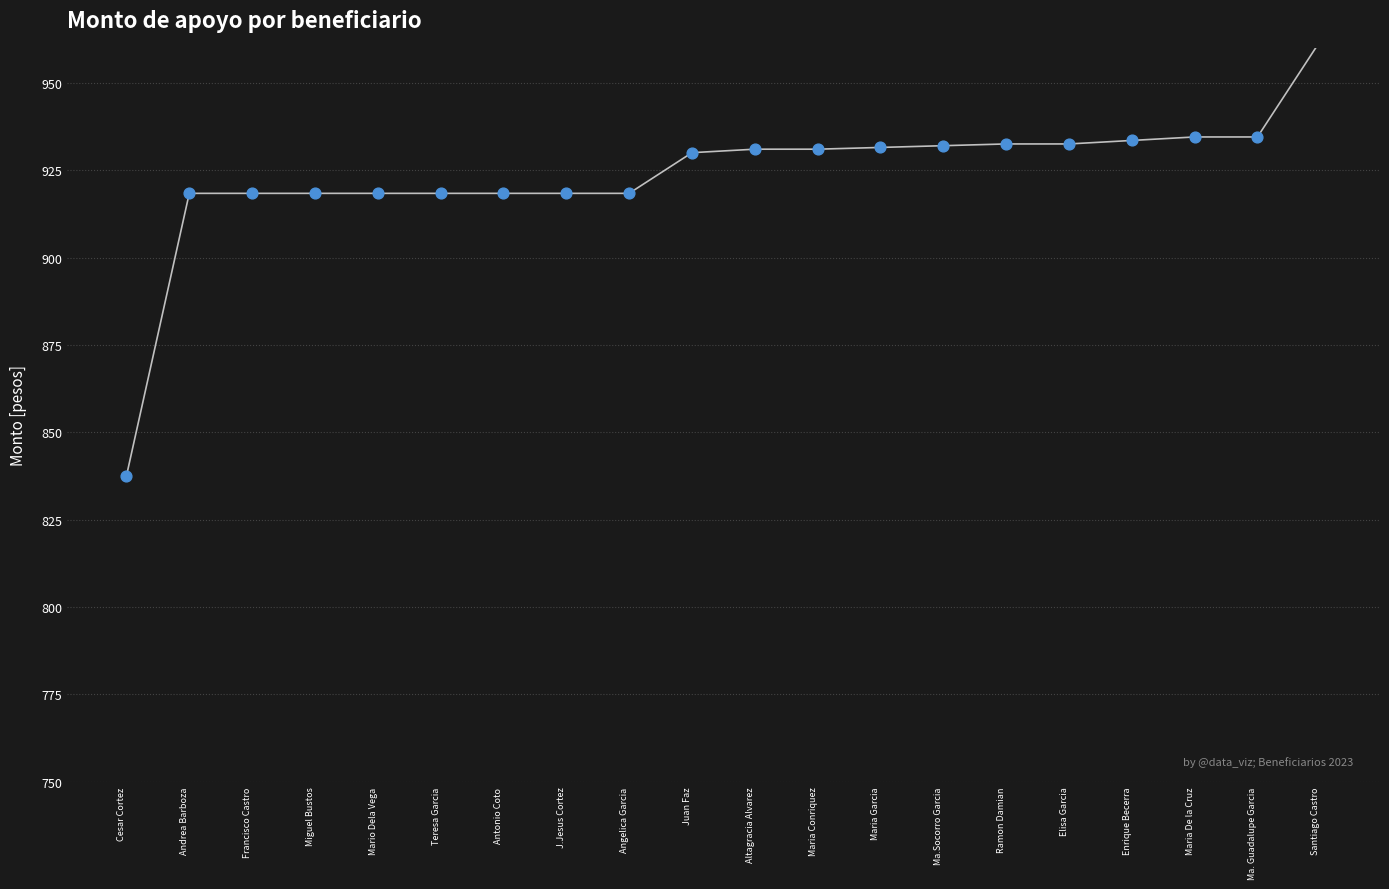

What is the ratio of the value at Santiago Castro to the value at Francisco Castro?

1.0